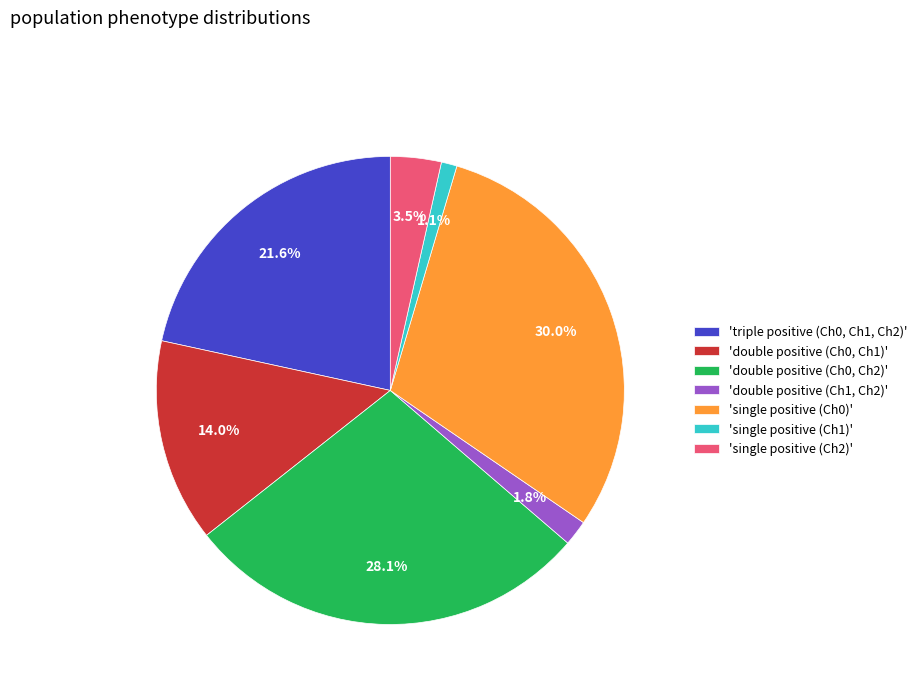

Which has a higher value, 'single positive (Ch2)' or 'single positive (Ch1)'?

'single positive (Ch2)'